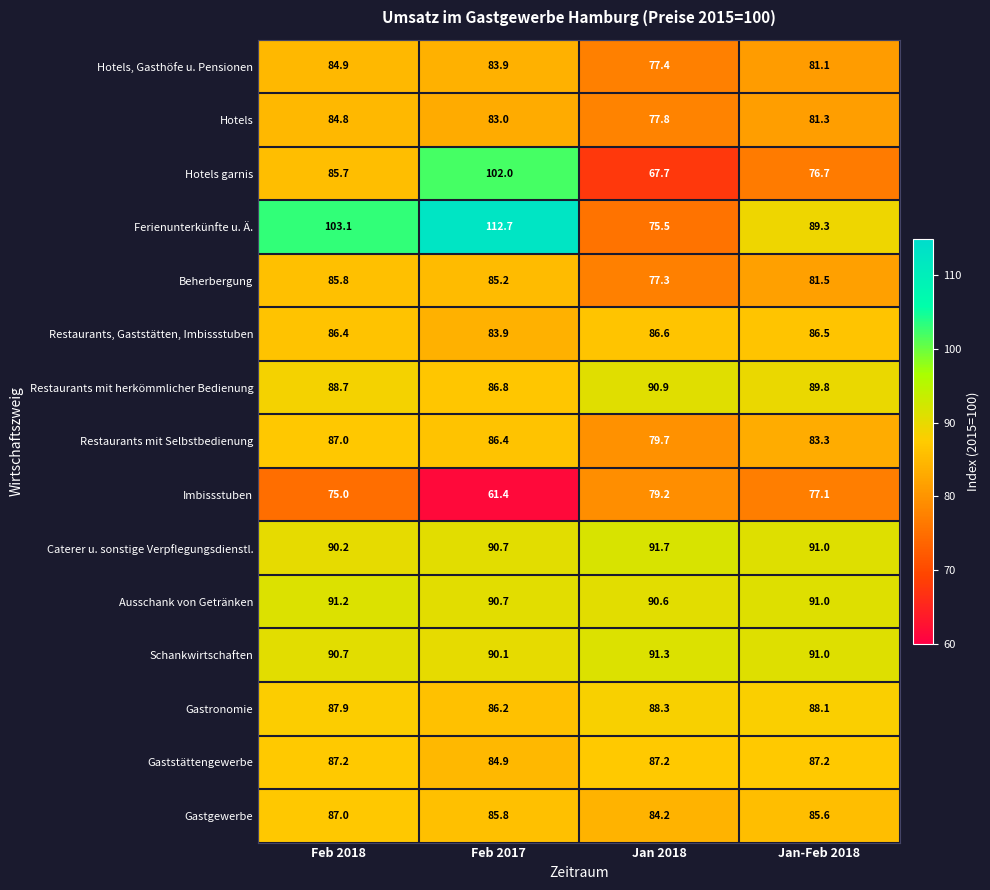

What is the difference between the second highest and second lowest values in the Caterer u. sonstige Verpflegungsdienstl. series?

0.3